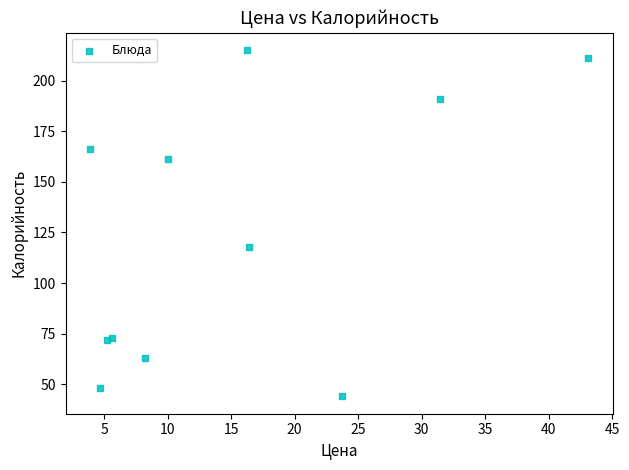

What Y value in the scatter plot is closest to 129?

118.0